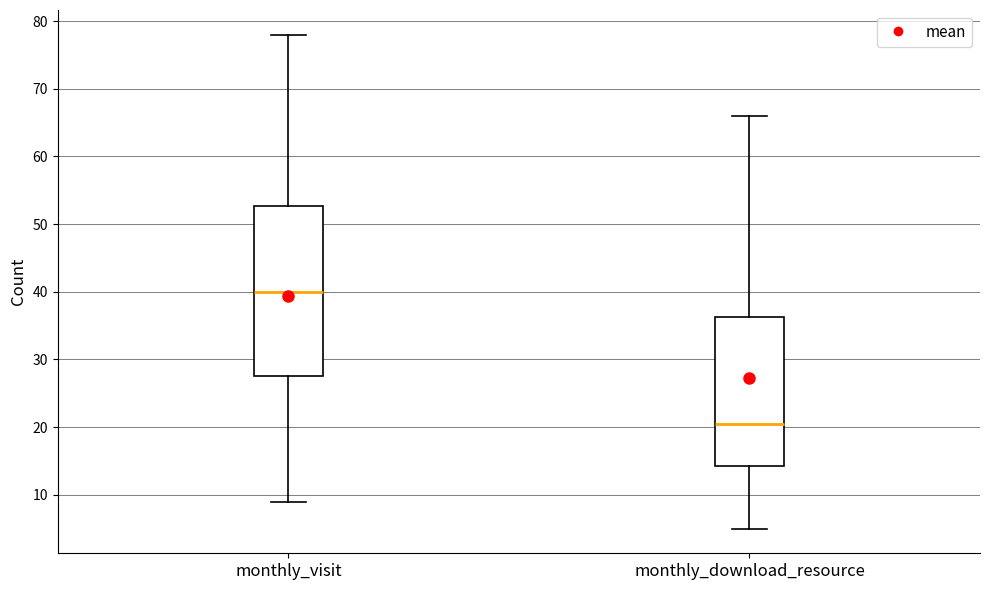

Reading left to right, read every box against the y-axis: the position of its median line, the range the box covers, and the ends of its whiskers. The values are not printed on the chart, so give them approximately, as read against the axis.

monthly_visit: median 40, box 28 to 53, whiskers 9 to 78
monthly_download_resource: median 21, box 14 to 36, whiskers 5 to 66